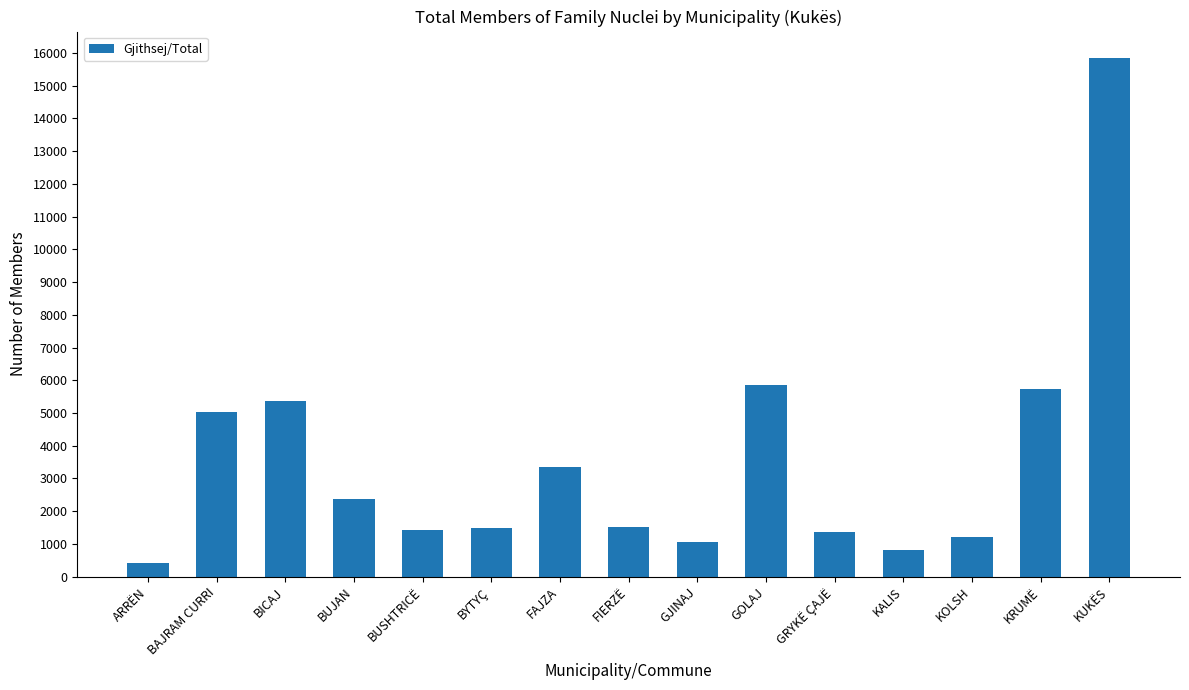

What is the difference between the values at KUKËS and ARRËN?

15432